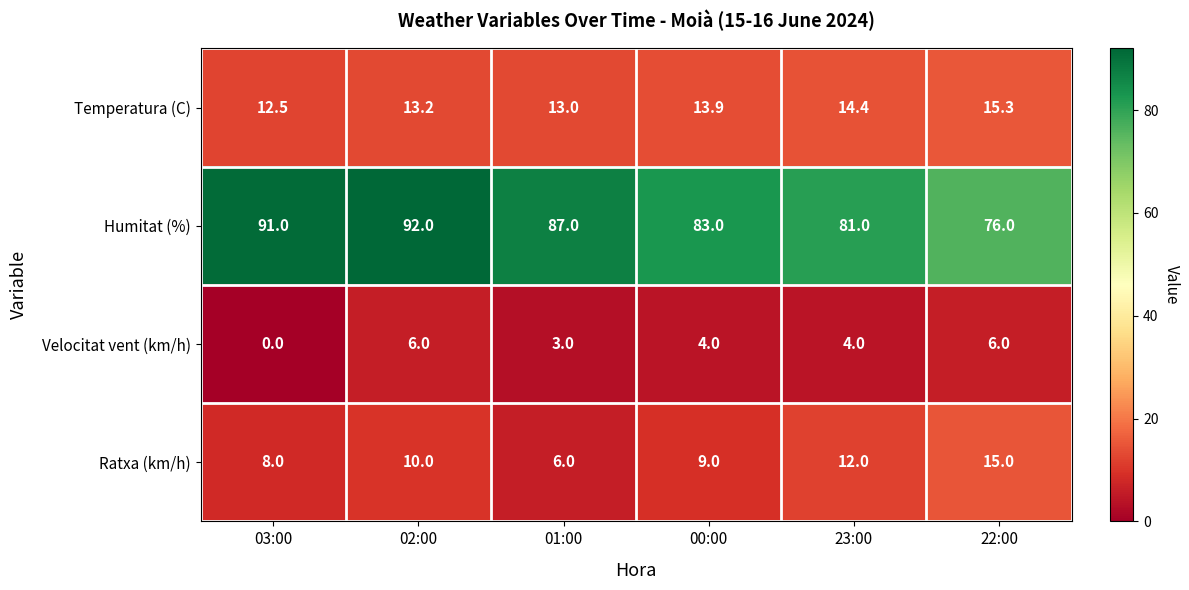

At how many categories does at least one series exceed 88?

2